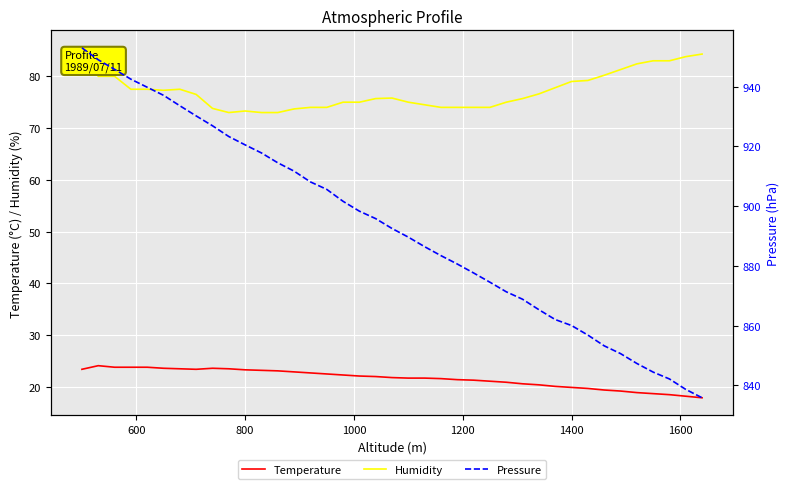

What is the lowest value of the Humidity series?

73.0